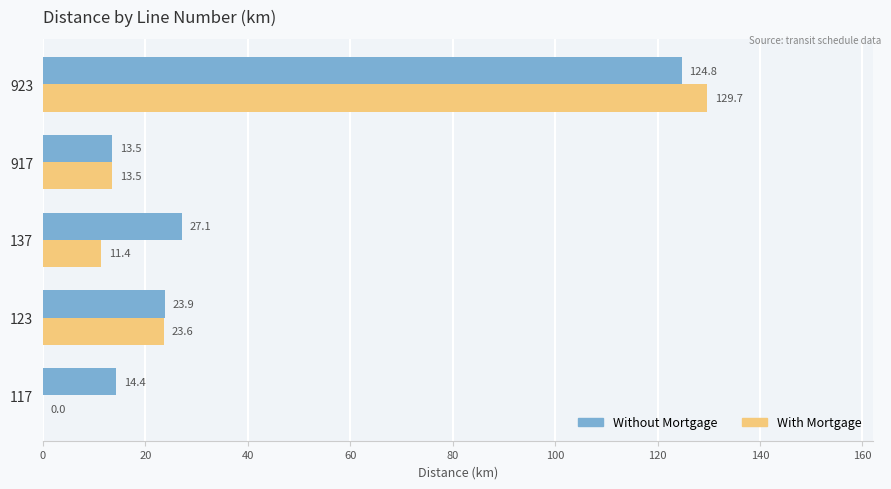

Which category has the highest value in the Without Mortgage series?

923